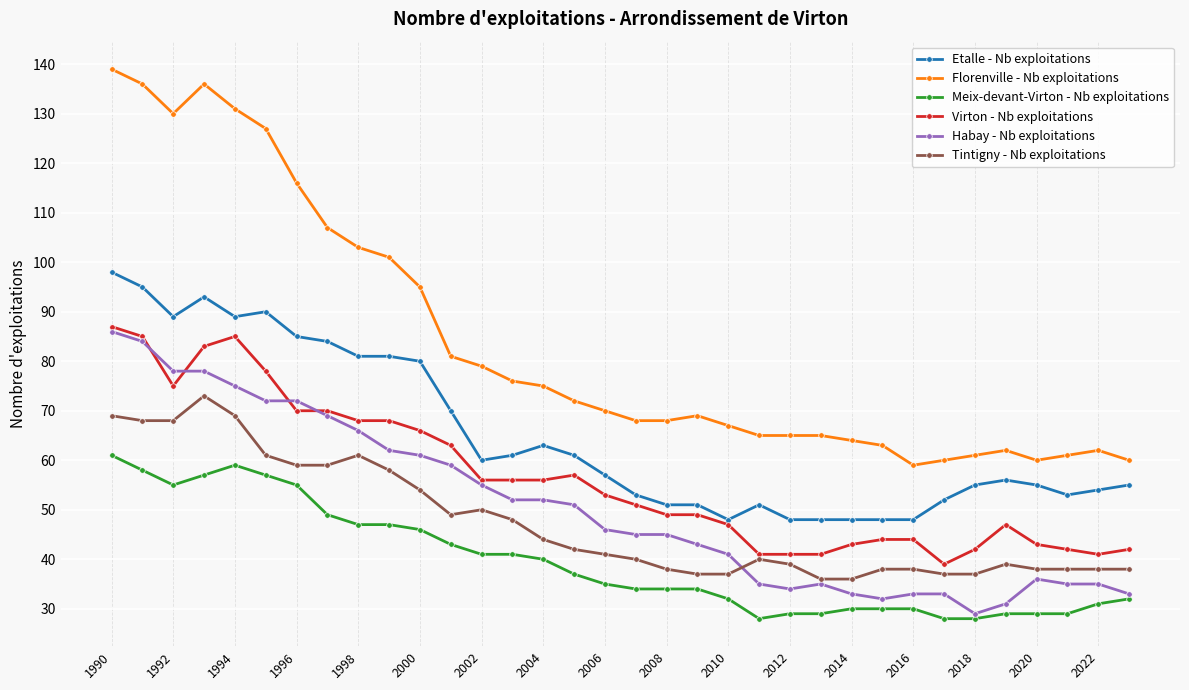

Which series has the largest range (max minus min)?

Florenville - Nb exploitations